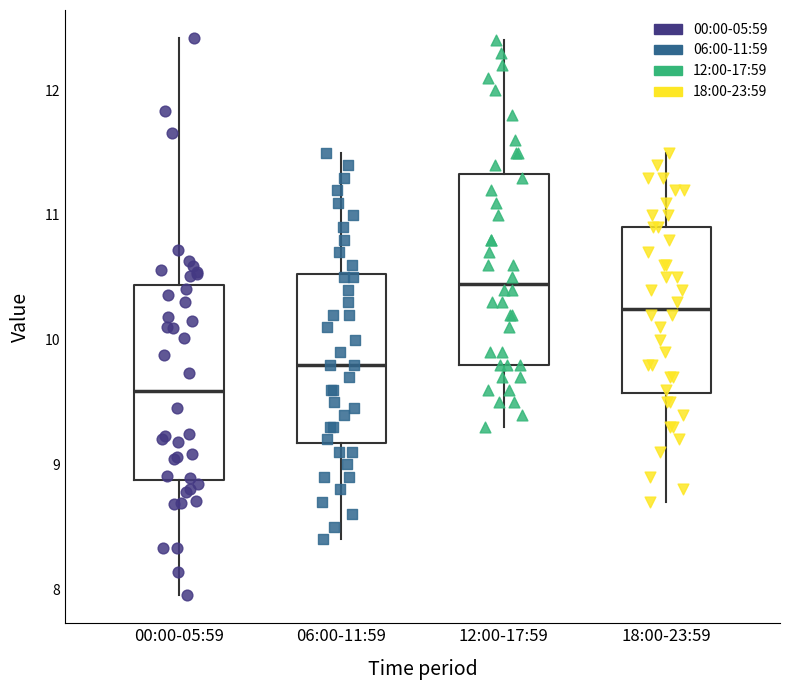

Reading left to right, read every box against the y-axis: the position of its median line, the range the box covers, and the ends of its whiskers. The values are not printed on the chart, so give them approximately, as read against the axis.

00:00-05:59: median 9.6, box 8.9 to 10.4, whiskers 8.0 to 12.4
06:00-11:59: median 9.8, box 9.2 to 10.5, whiskers 8.4 to 11.5
12:00-17:59: median 10.5, box 9.8 to 11.3, whiskers 9.3 to 12.4
18:00-23:59: median 10.3, box 9.6 to 10.9, whiskers 8.7 to 11.5